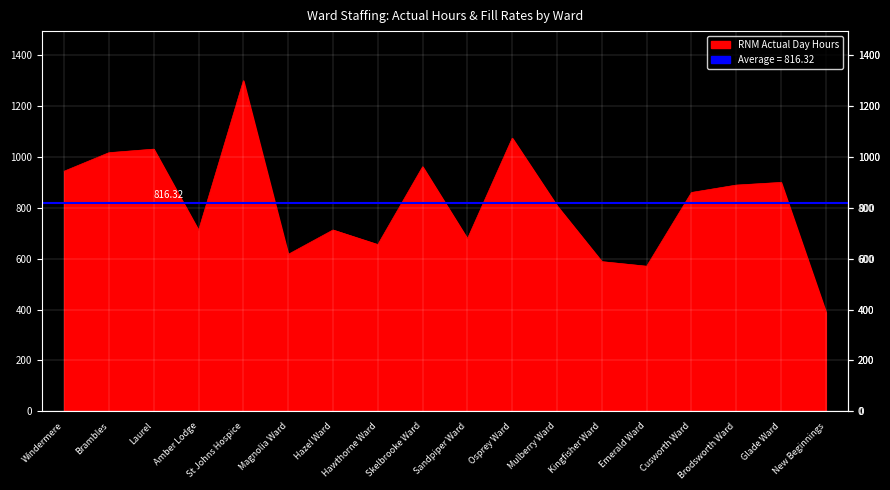

Where is the first local minimum for RNM_Actual_Day?

Amber Lodge